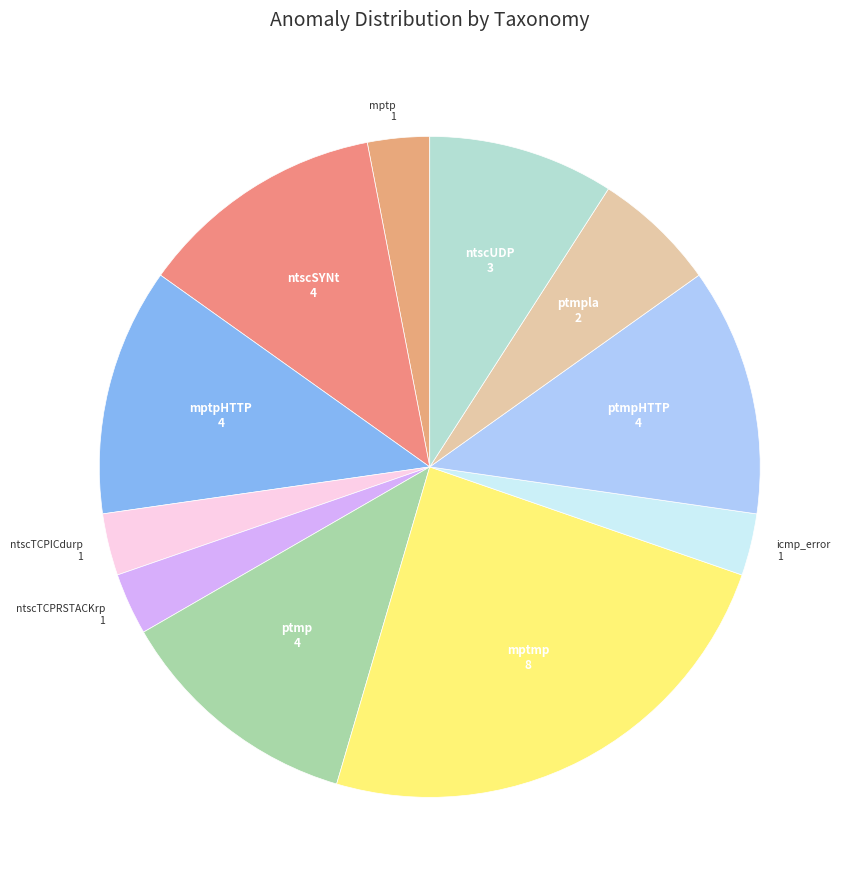

Is it true that icmp_error is 3% of the pie?

True